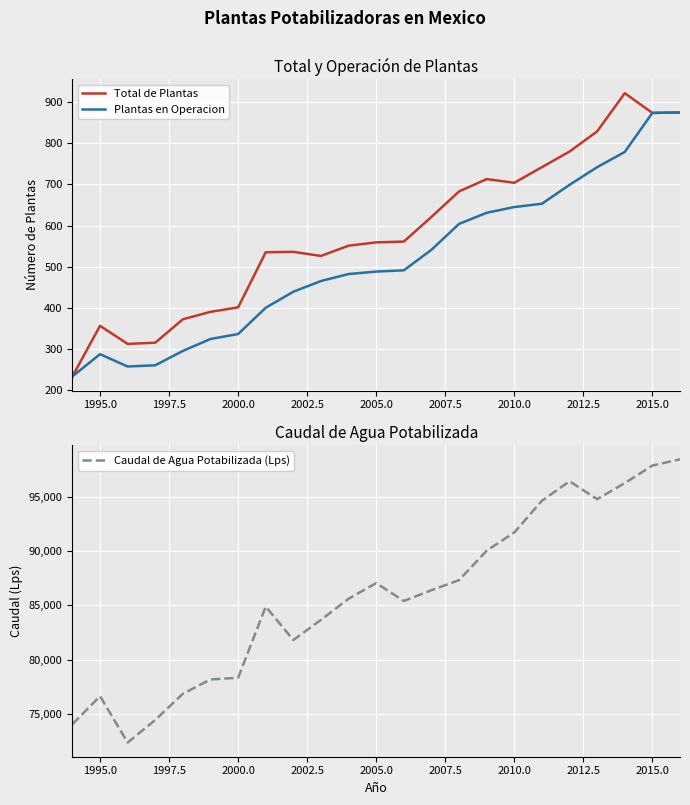

What is the lowest value of the Total de Plantas series?

233